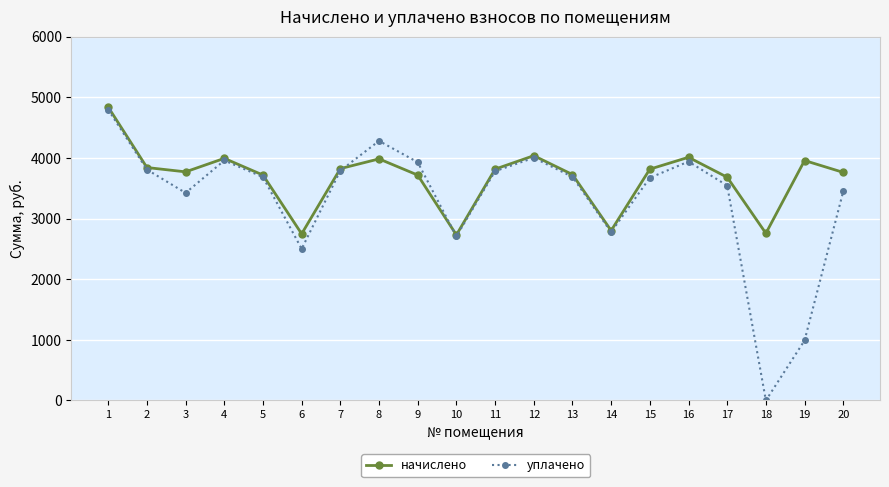

How many interior local valleys does the начислено series have?

5